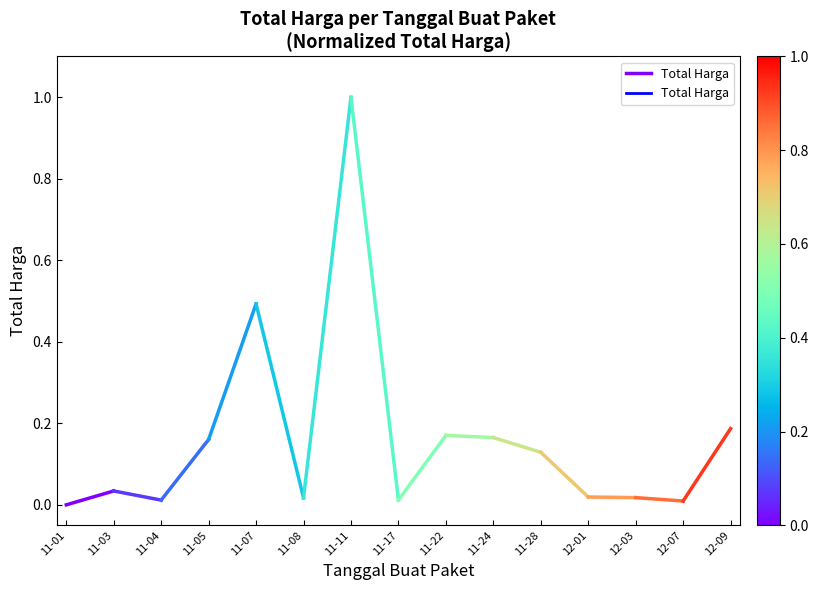

How many lines are shown in the chart?

1